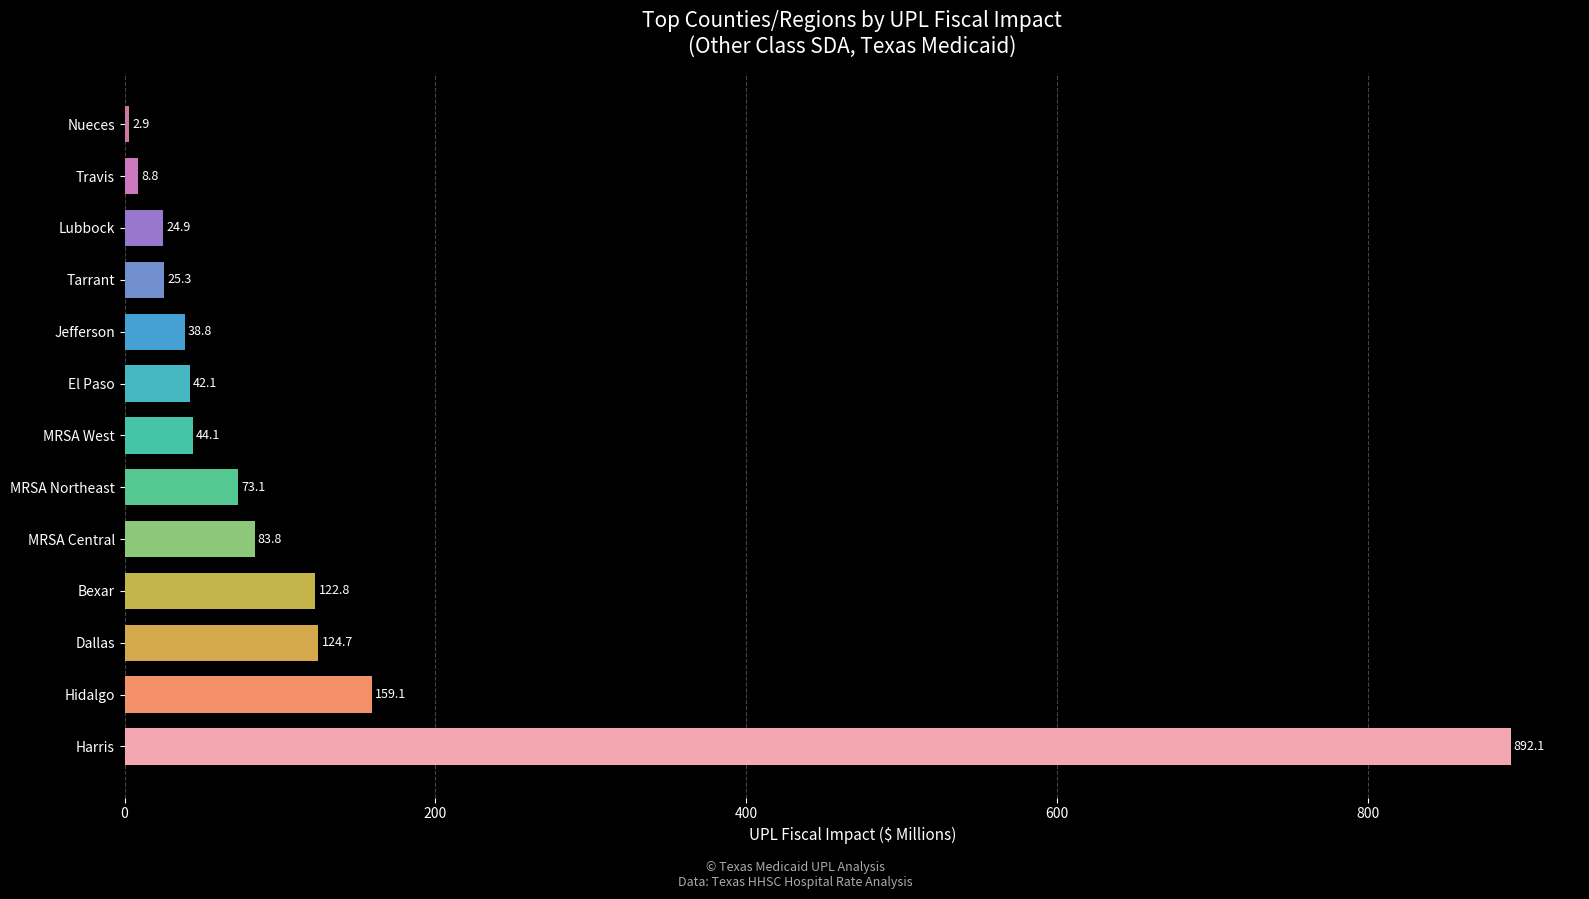

Are the bars horizontal?

Yes